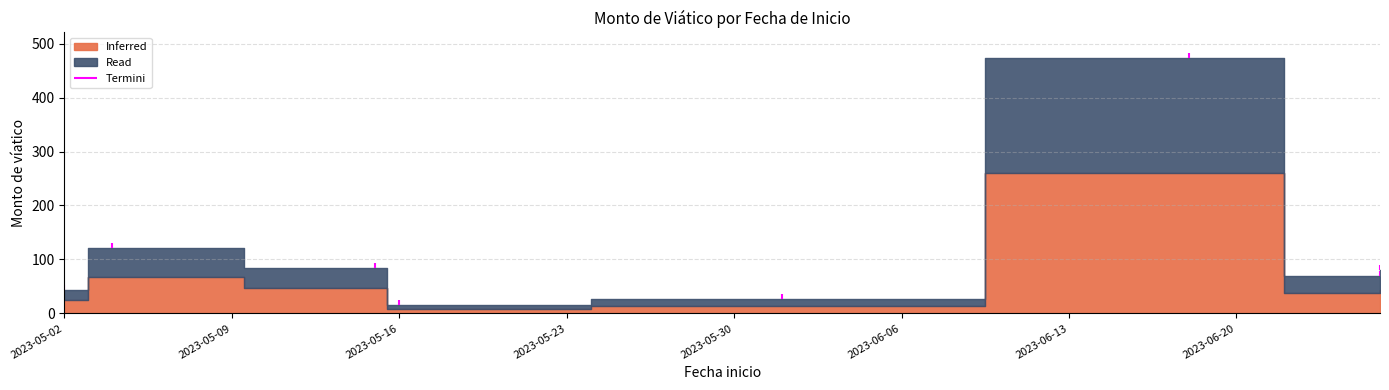

What is the label of the 4th point from the left?

2023-05-16